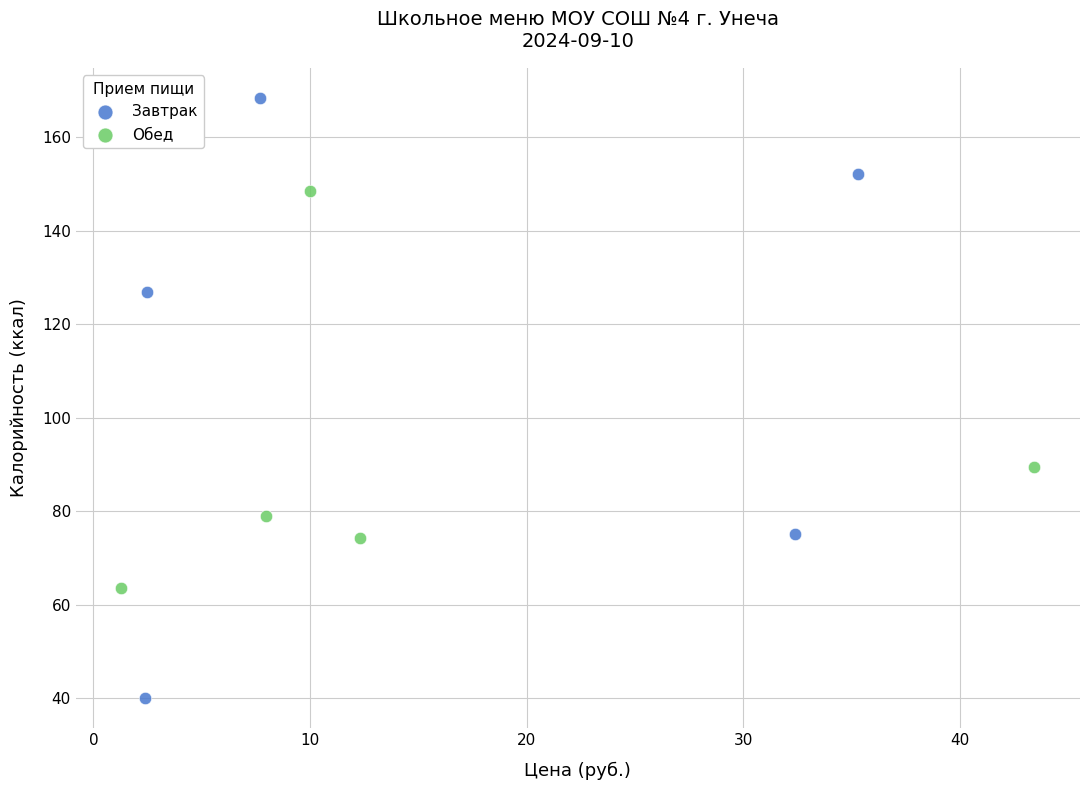

Which series has the widest spread of Y values?

Завтрак